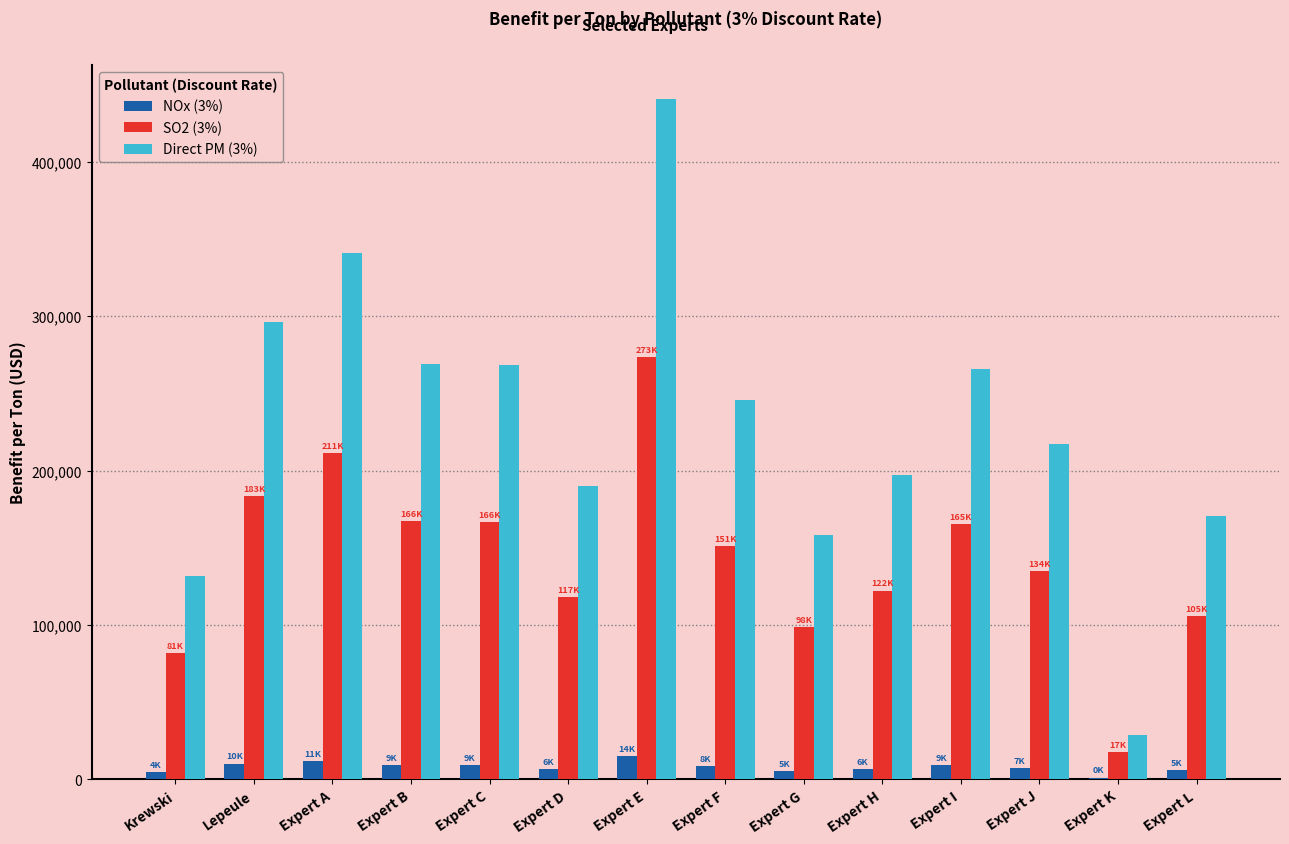

Is it true that NOx (3%) equals 10042 at Lepeule?

True